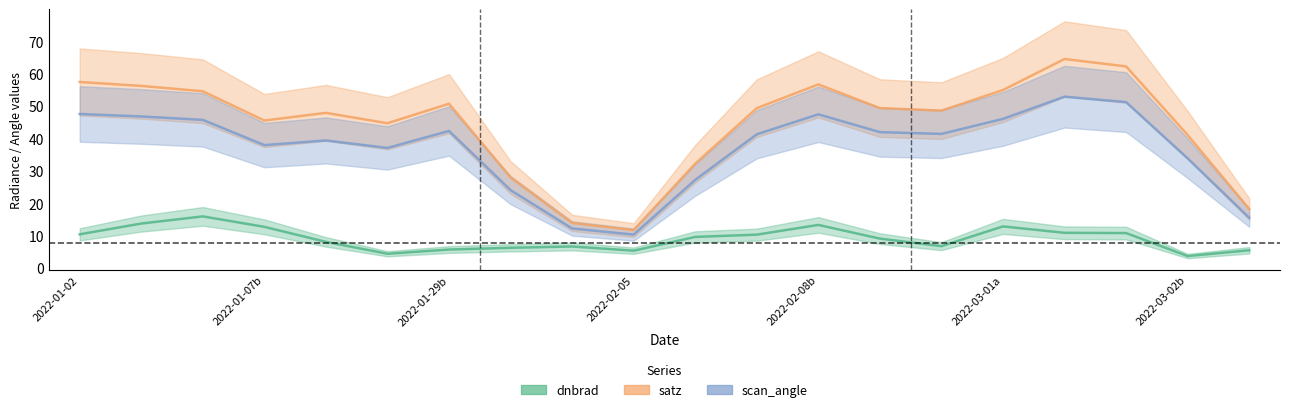

In scan_angle, how many points are higher than both neighbors (excluding endpoints)?

4